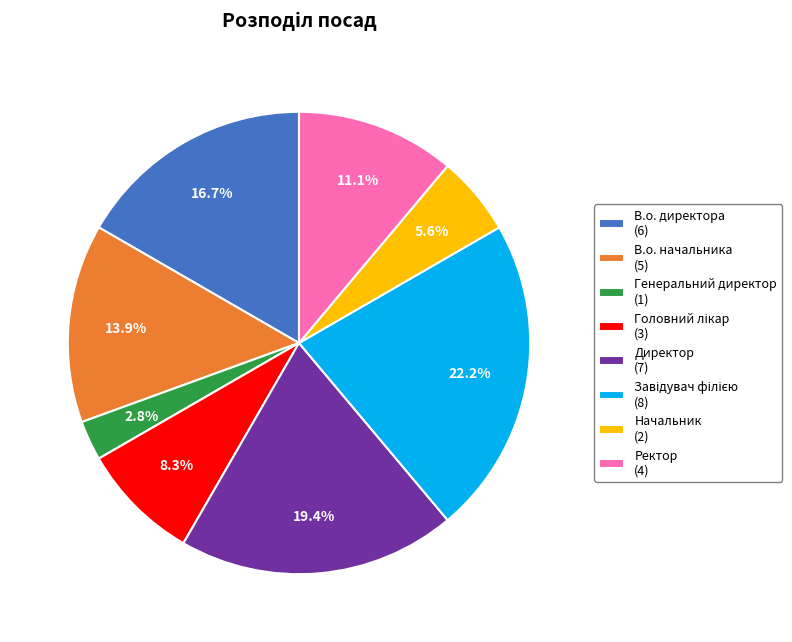

Between В.о. директора and Директор, which is larger?

Директор